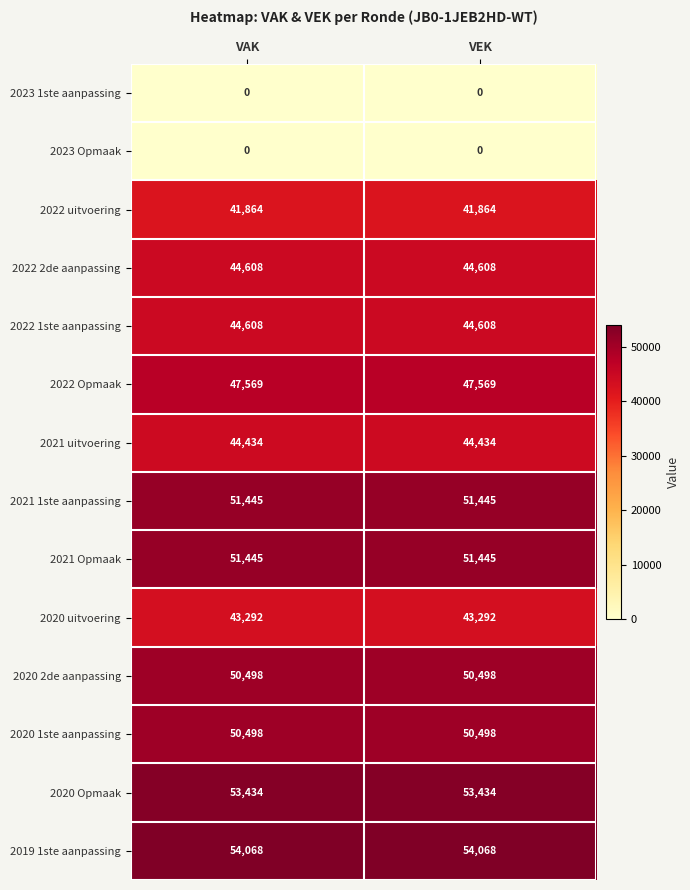

How many categories are shown in the chart?

2